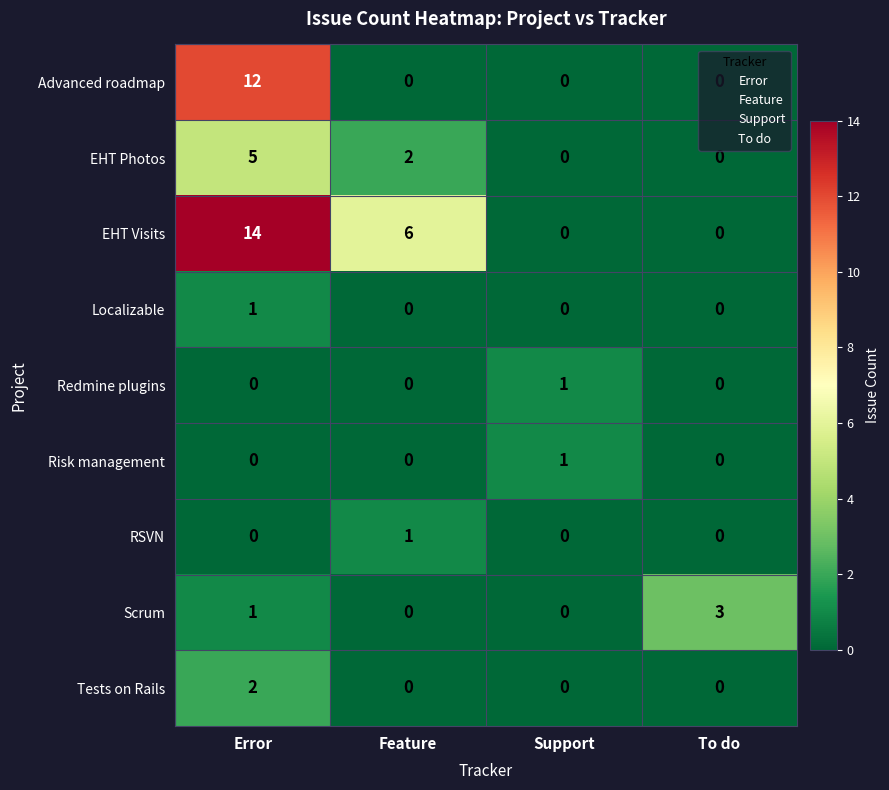

How many series are shown in this chart?

9